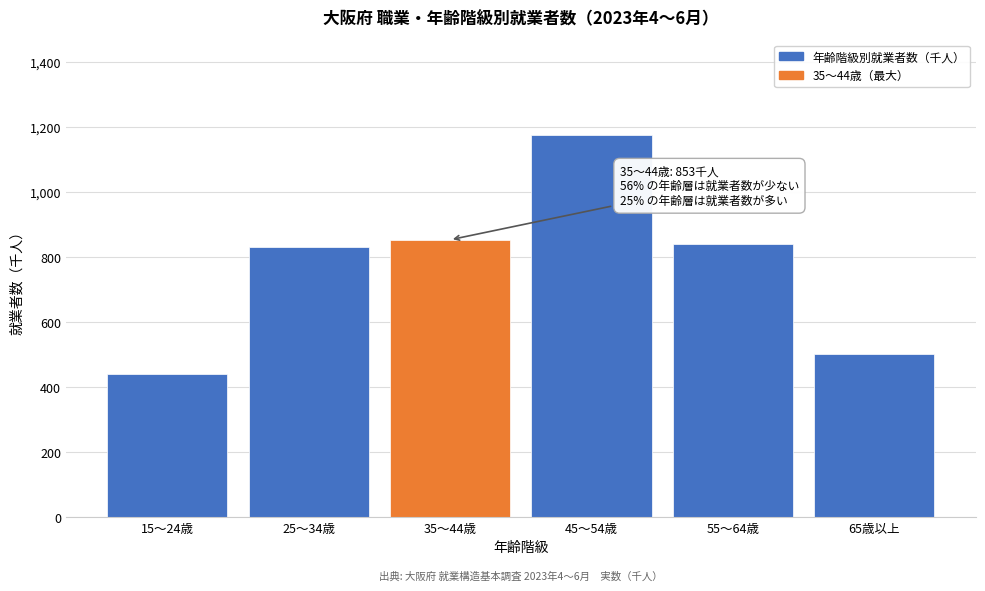

Reading right to left, extract all data points from this chart.

500	841	1175	853	831	441